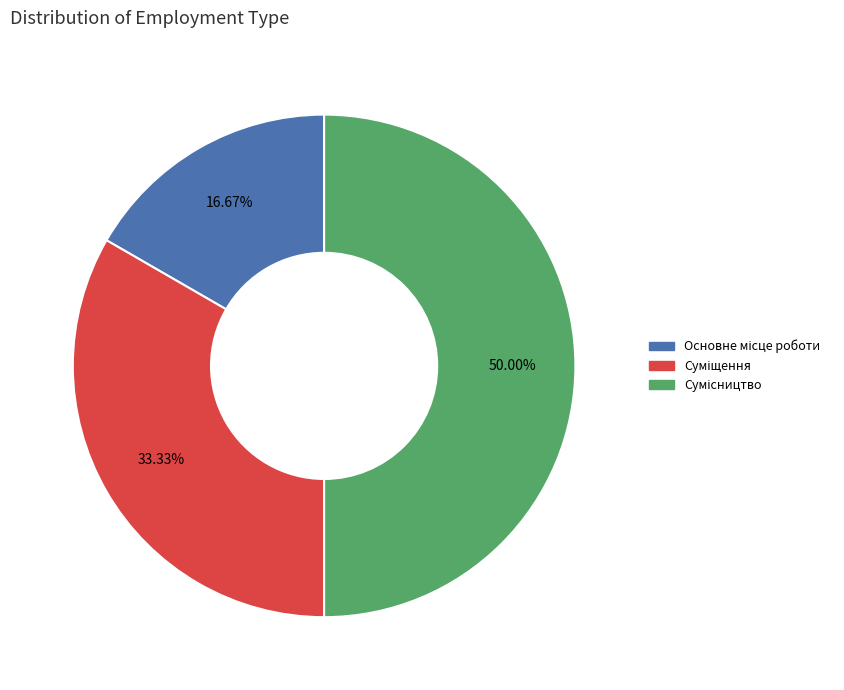

To the nearest percent, what is the difference between the largest and smallest slice percentages?

33%